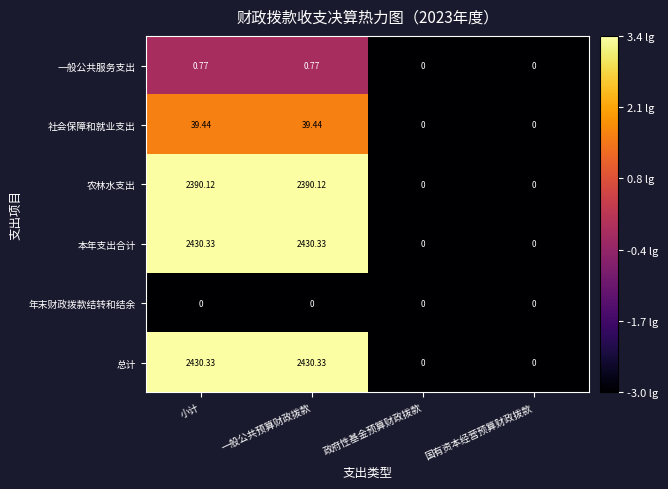

At which label does 农林水支出 first exceed 2390?

小计